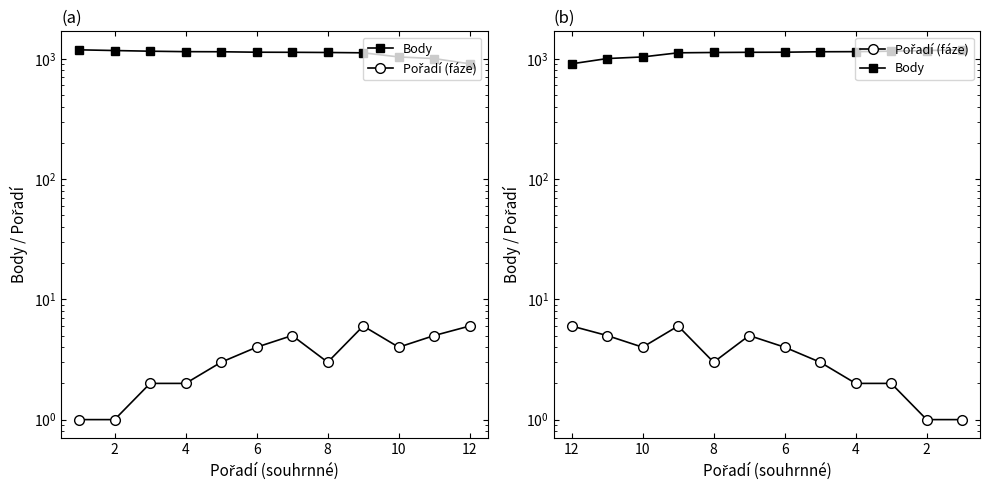

What is the difference between the maximum and minimum values in the Pořadí (fáze) series?

5